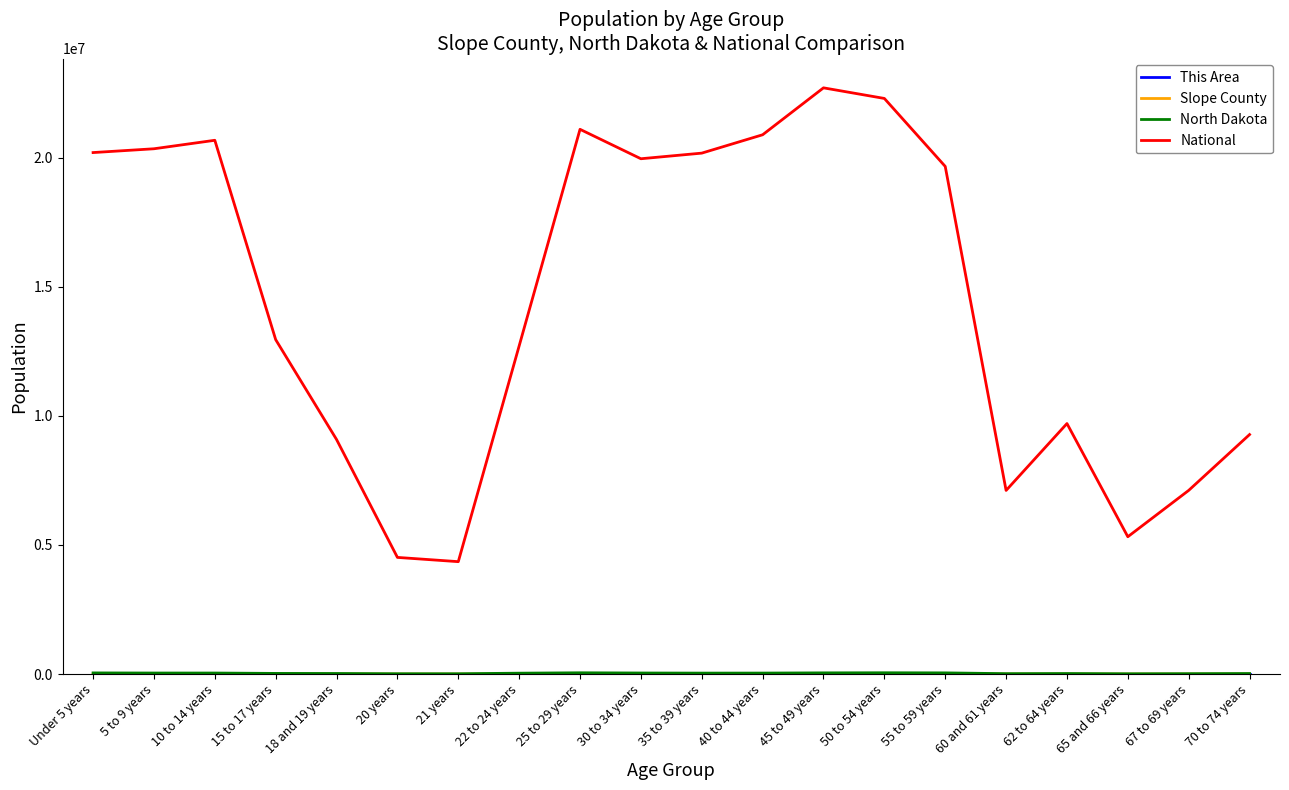

Which series has the largest total across all categories?

National